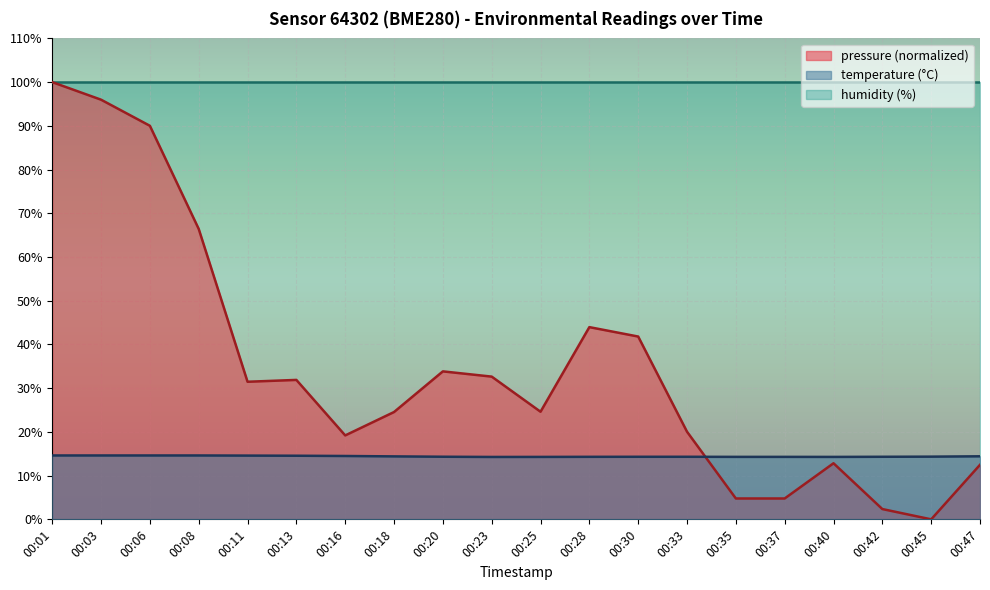

What is the value of the pressure point at the 20th from the left?

12.5